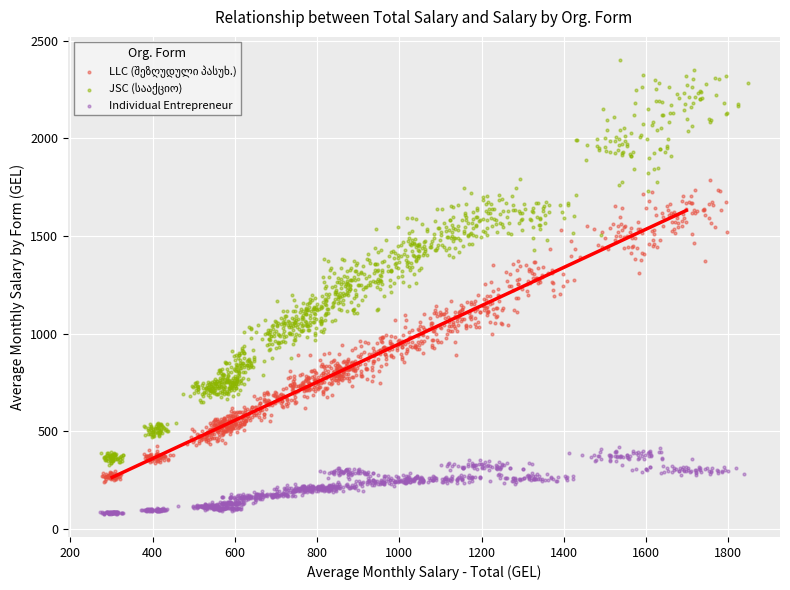

Which series contains the lowest Y value?

Individual Entrepreneur